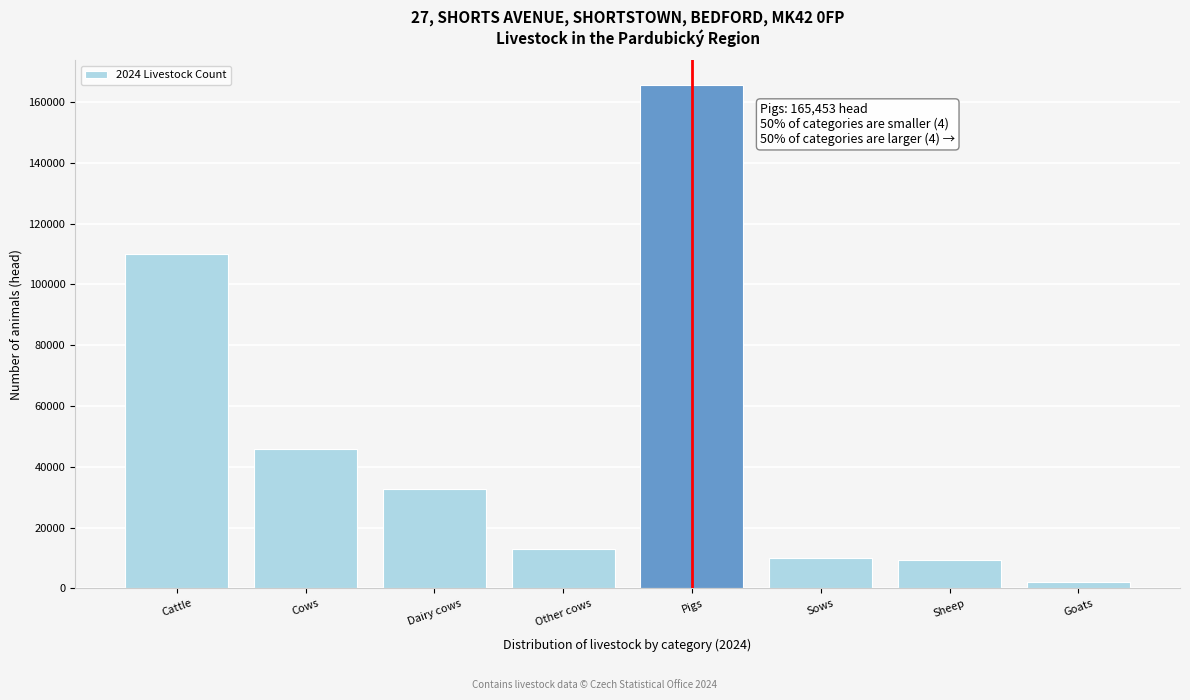

Reading left to right, extract all data points from this chart.

110113	45778	32688	13090	165453	10070	9210	1994